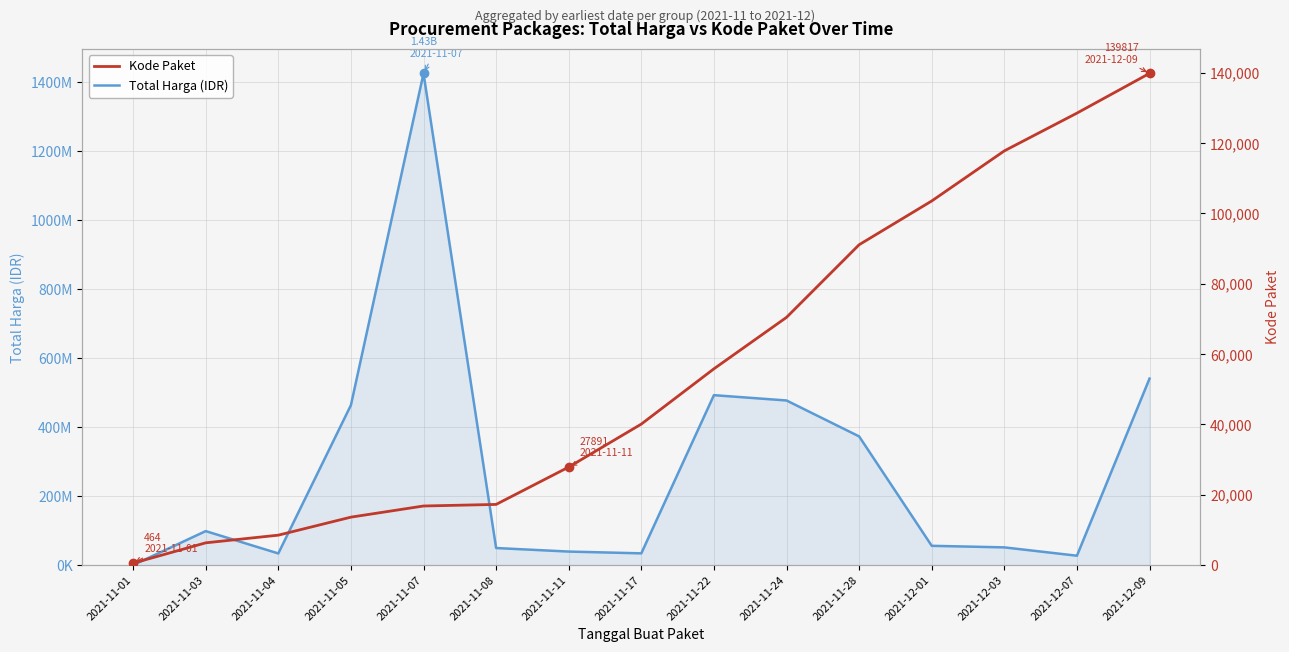

What is the sum of all Kode Paket values?

838236